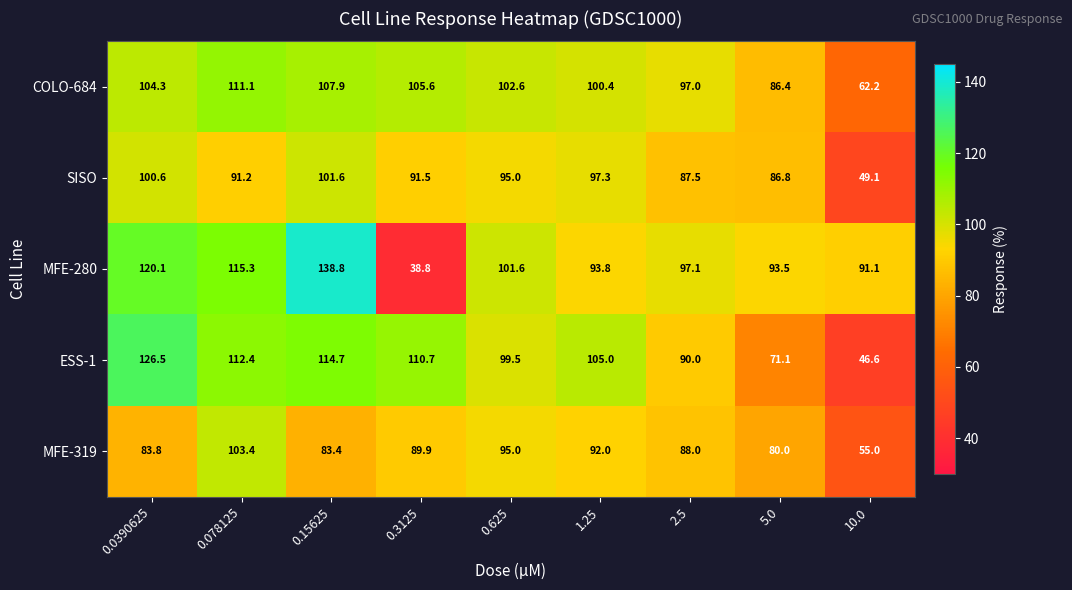

At how many categories does at least one series exceed 41?

9